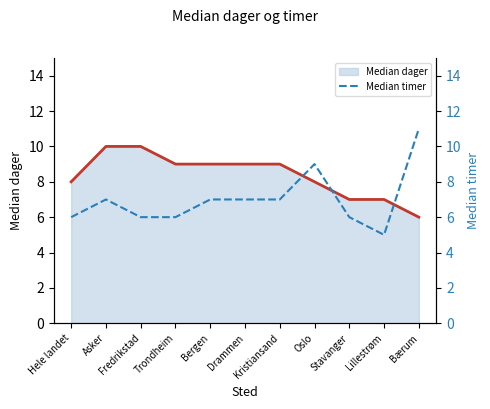

How many values in the Median dager (line) series are below 9?

5